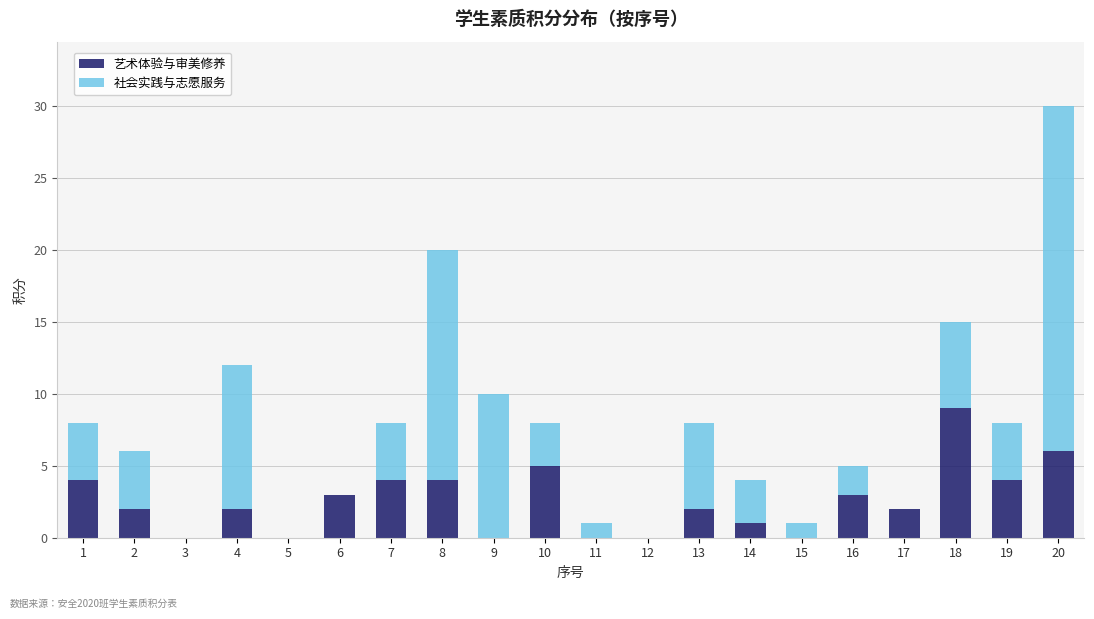

True or false: 艺术体验与审美修养 has a value of 7 at 19.

False